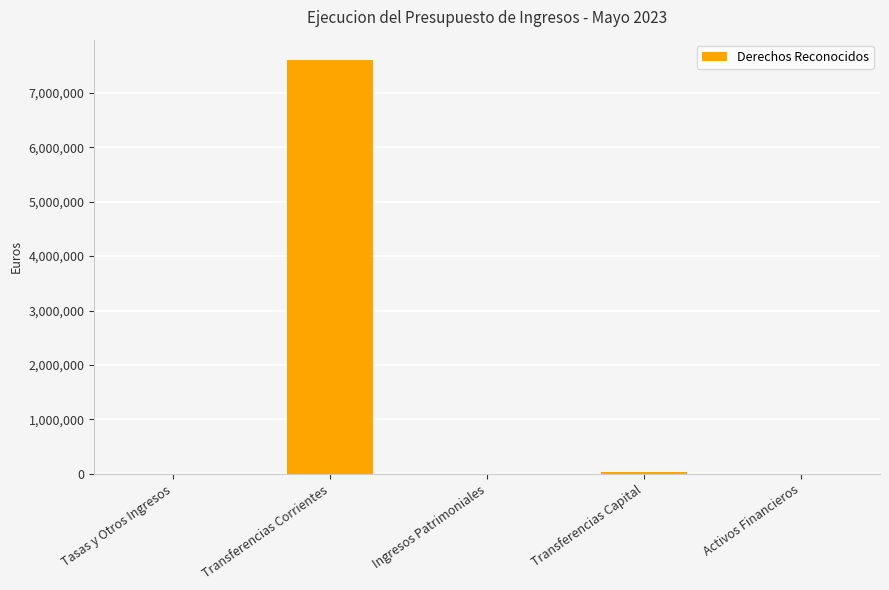

What is the maximum value shown in the chart?

7595000.0